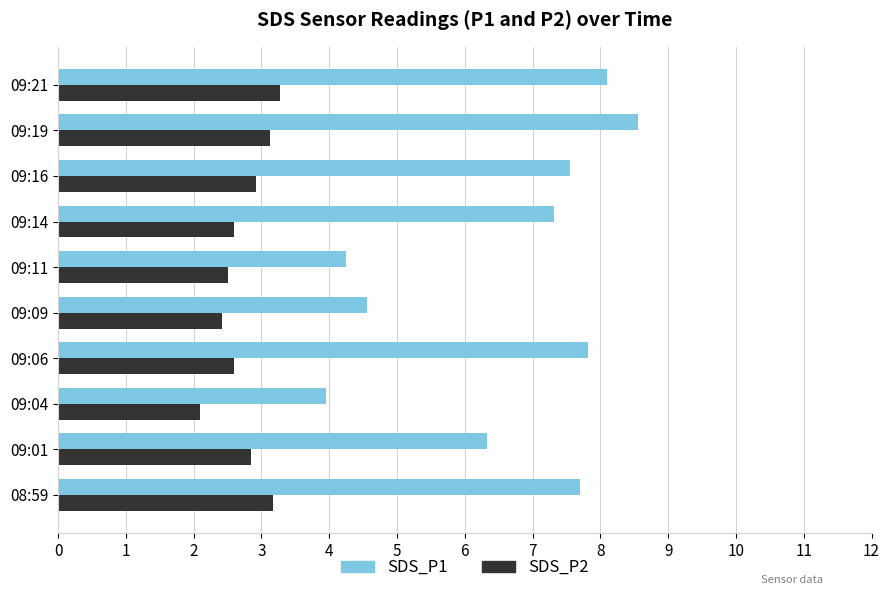

What is the sum of all SDS_P2 values?

27.6